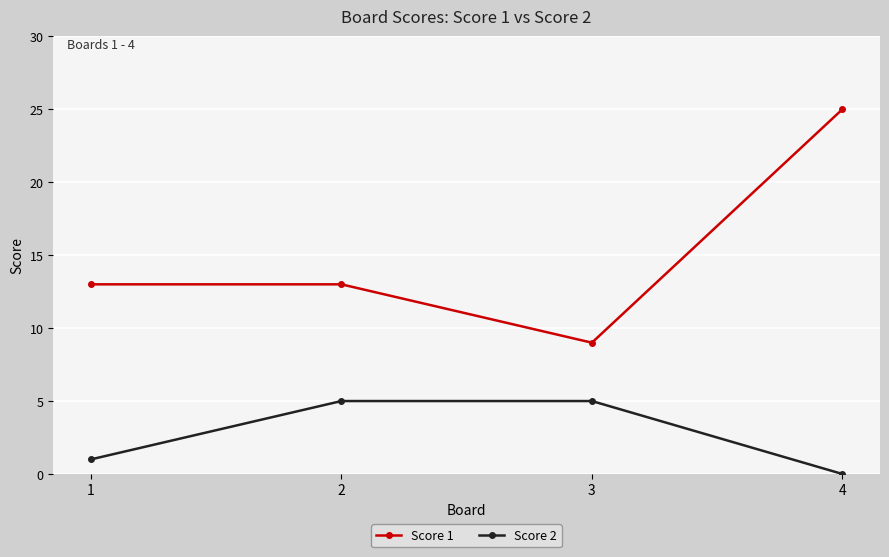

What is the greatest value displayed?

25